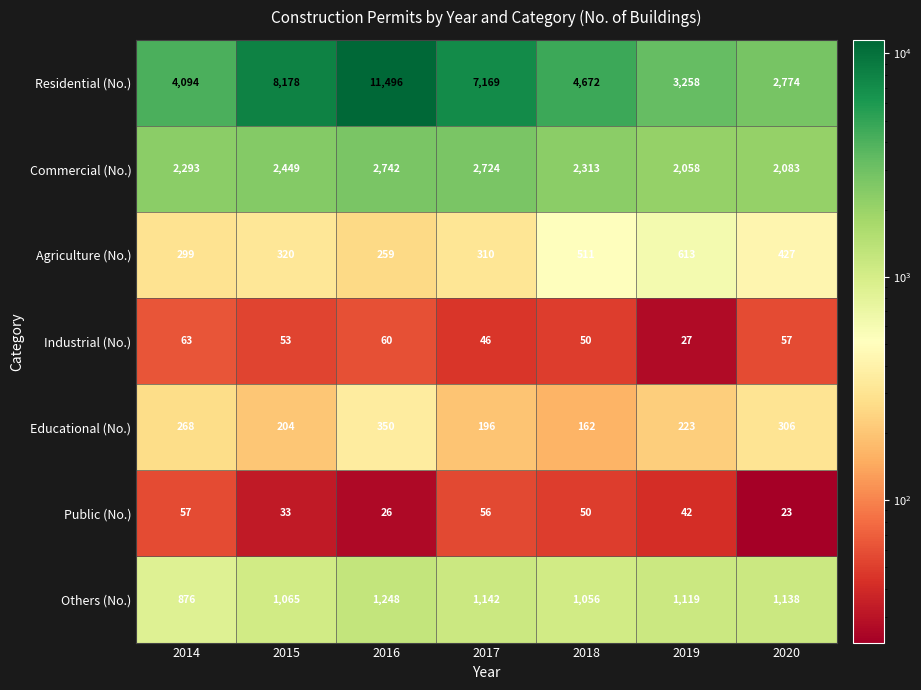

At which category does the chart reach its peak across all series?

2016